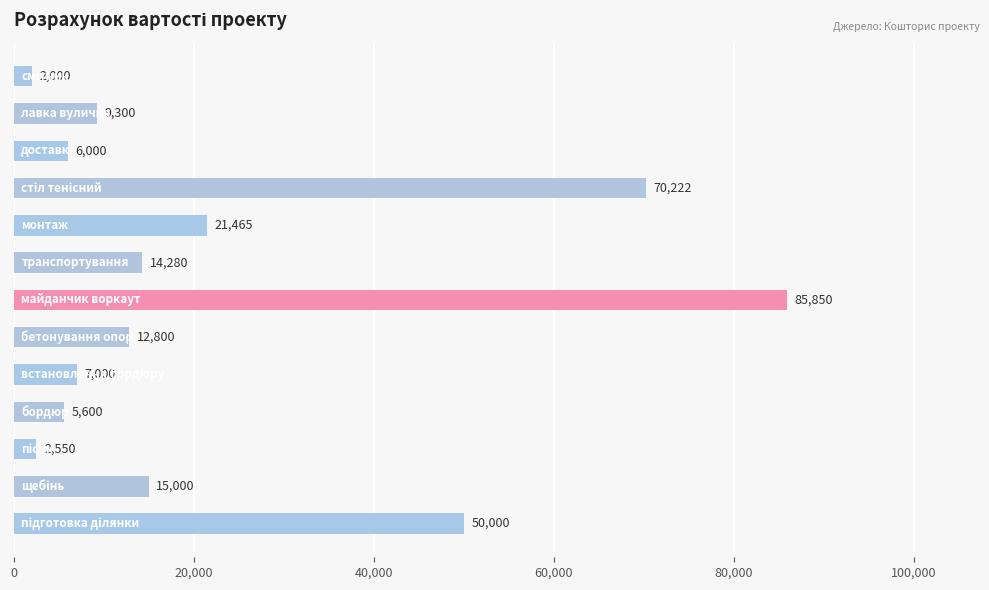

What is the sum of all values?

302067